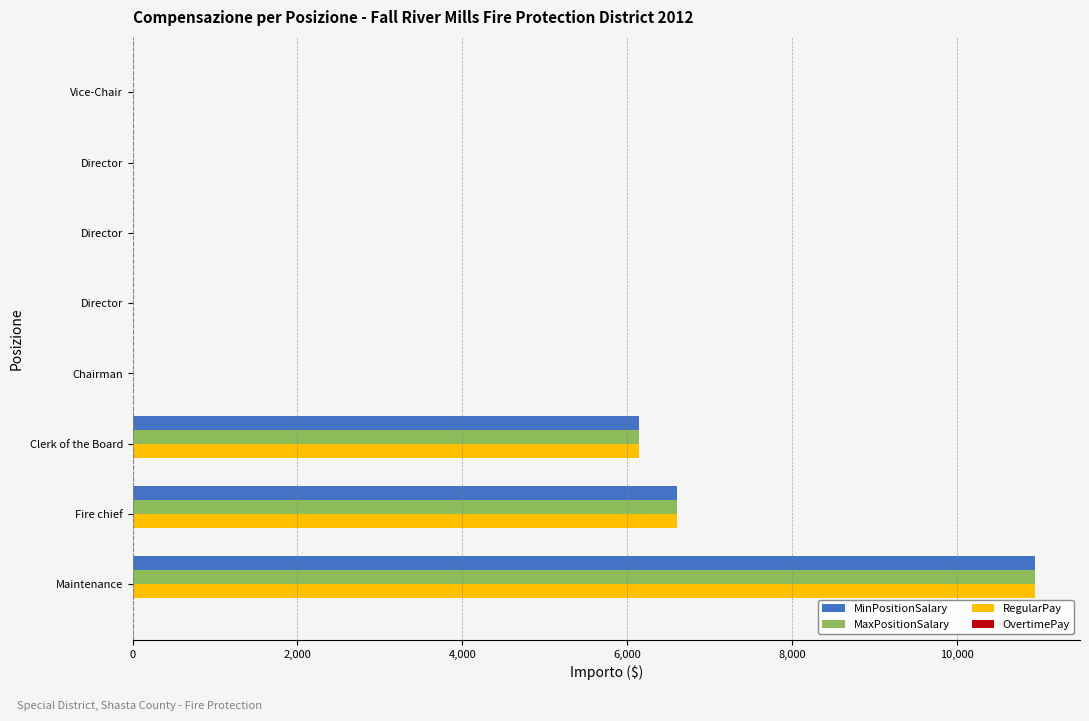

What is the difference between the maximum and second lowest values in the MinPositionSalary series?

10947.0